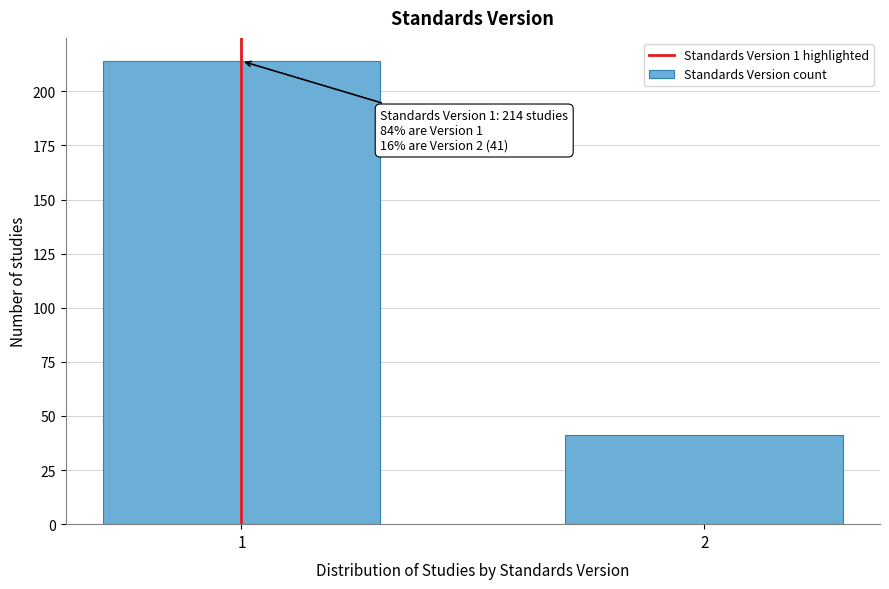

Reading left to right, what are all the values shown in this chart?

214	41